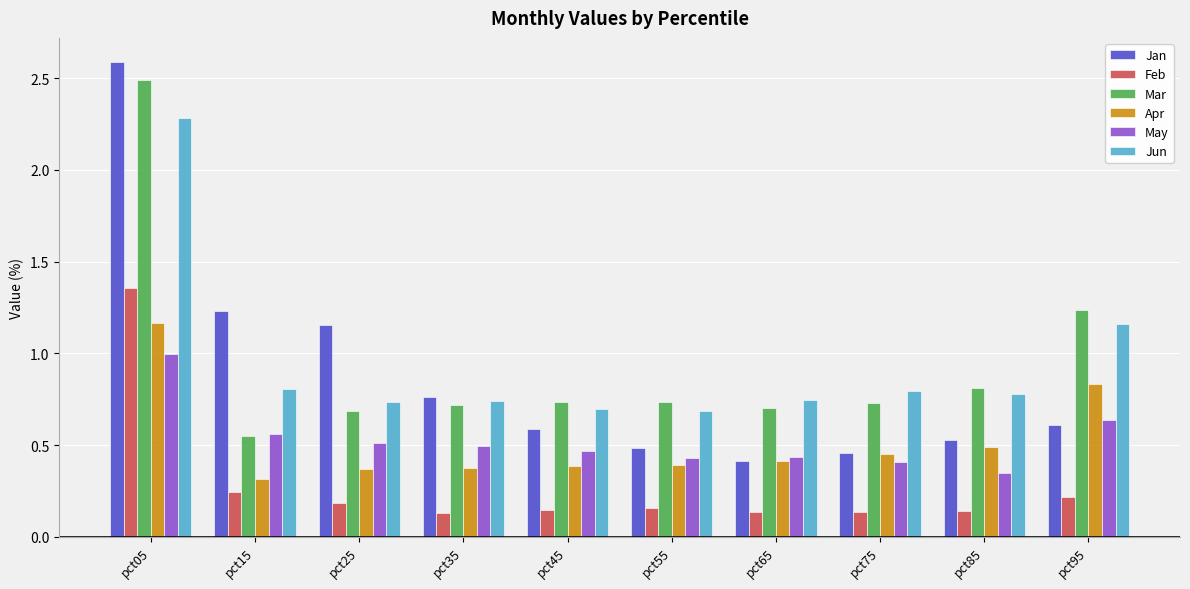

At how many categories does at least one series exceed 1?

4